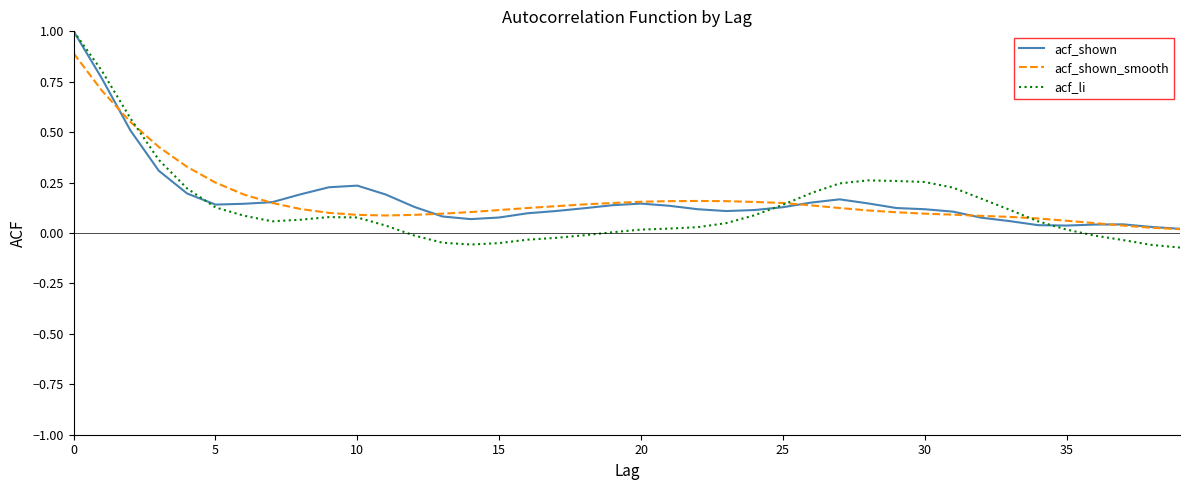

What is the maximum value for acf_li?

1.0